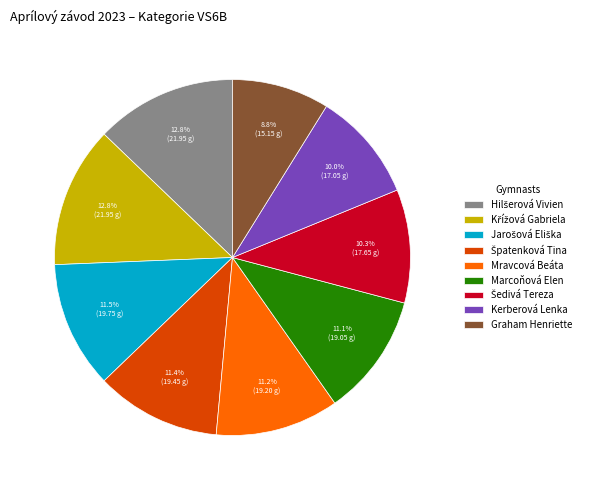

Is there any slice that represents more than half of the pie?

No